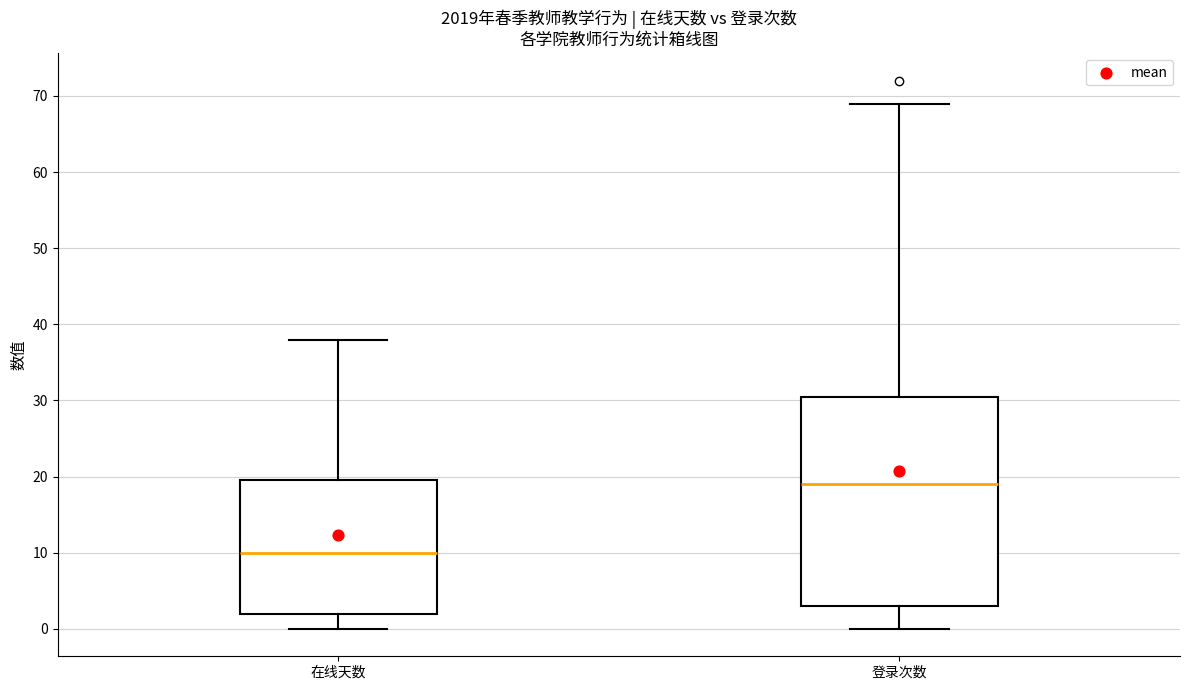

Reading left to right, transcribe this box plot: for each box, give where its median line is, the range the box spans, and where its two whiskers end, as read against the y-axis. The values are not printed on the chart, so give them approximately, as read against the axis.

在线天数: median 10, box 2 to 20, whiskers 0 to 38
登录次数: median 19, box 3 to 31, whiskers 0 to 69